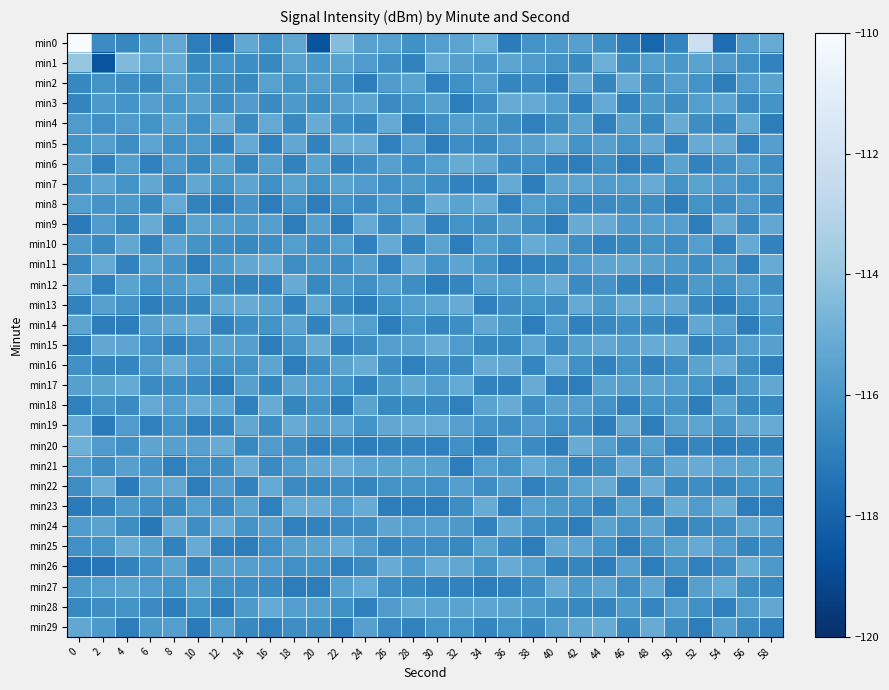

What is the maximum value shown in the chart?

-107.8